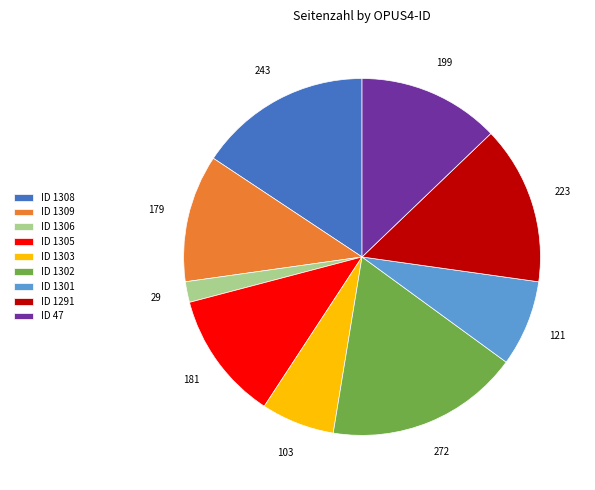

The ID 1301 slice represents 8% of the pie. True or false?

True